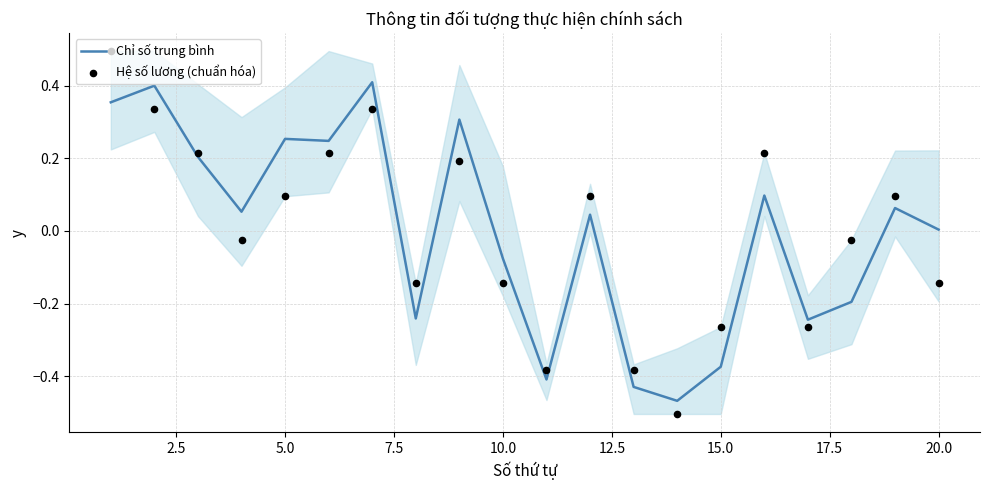

Which series has the largest total across all categories?

Hệ số lương (chuẩn hóa)